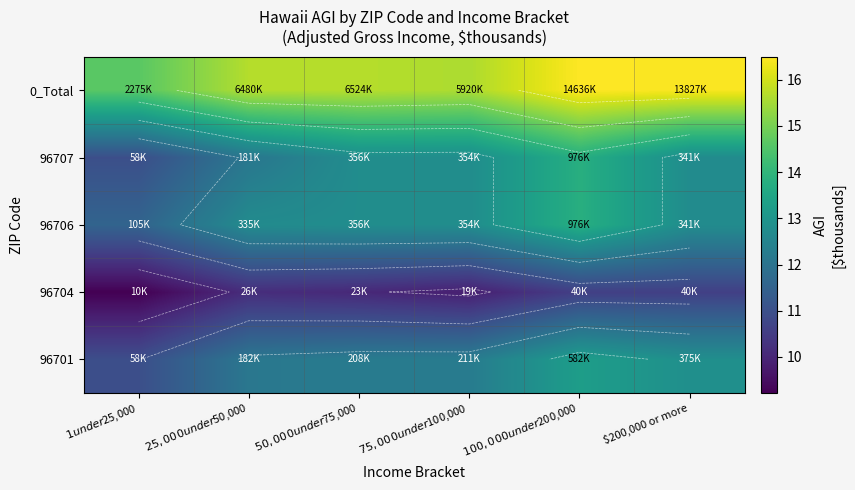

Count the number of categories in the chart.

6